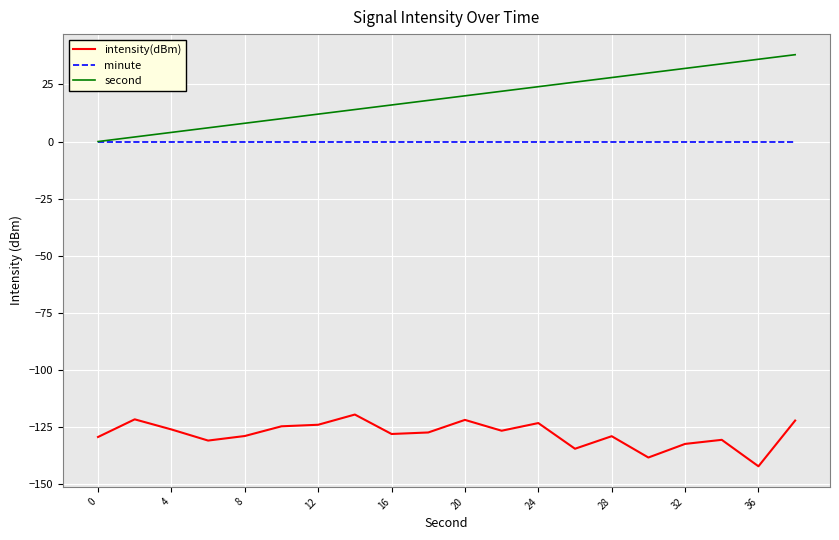

Rank the series by their maximum value, from highest to lowest.

second, minute, intensity(dBm)